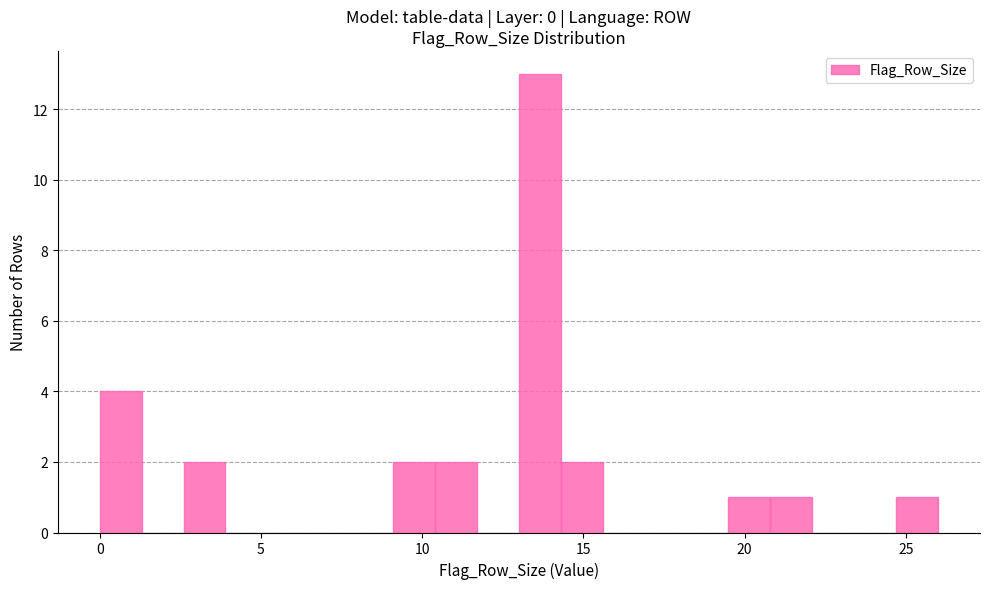

Read against the x-axis, roughly where is the centre of the tallest bar?

13.5